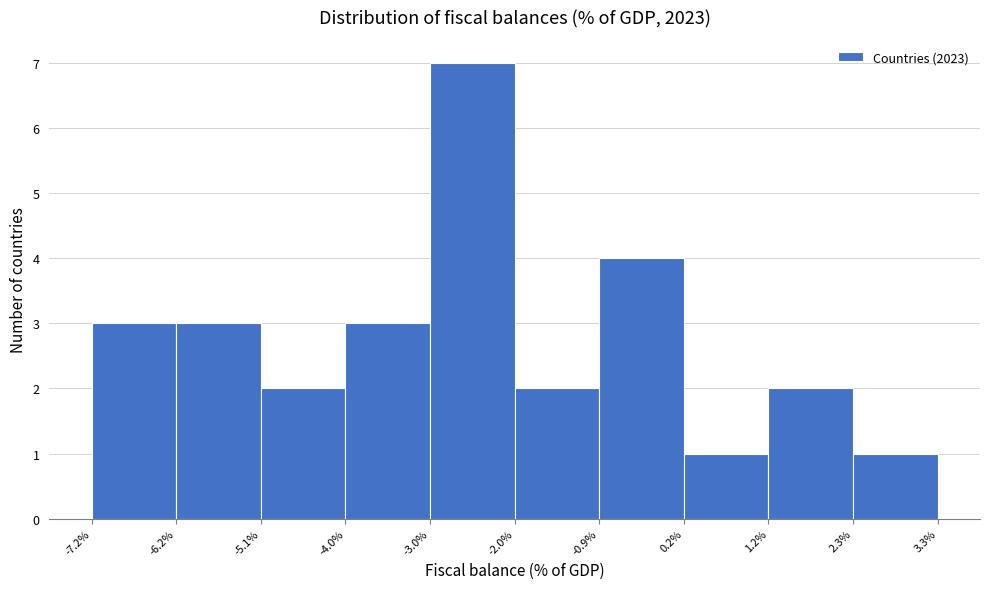

Reading left to right, transcribe this chart: for each bar, give the range it covers on the x-axis and its height. The values are not printed on the chart, so give them approximately, as read against the axis.

-7.2% to -6.2%: 3
-6.2% to -5.1%: 3
-5.1% to -4.0%: 2
-4.0% to -3.0%: 3
-3.0% to -2.0%: 7
-2.0% to -0.9%: 2
-0.9% to 0.2%: 4
0.2% to 1.2%: 1
1.2% to 2.3%: 2
2.3% to 3.3%: 1